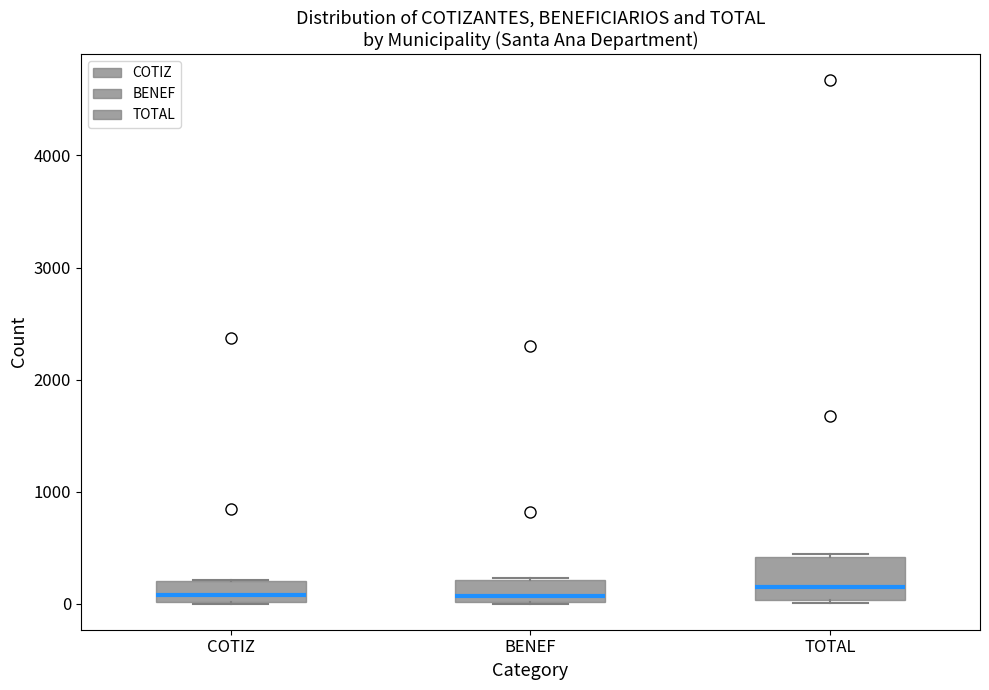

Which box is the tallest, from its lower edge to its upper edge?

TOTAL